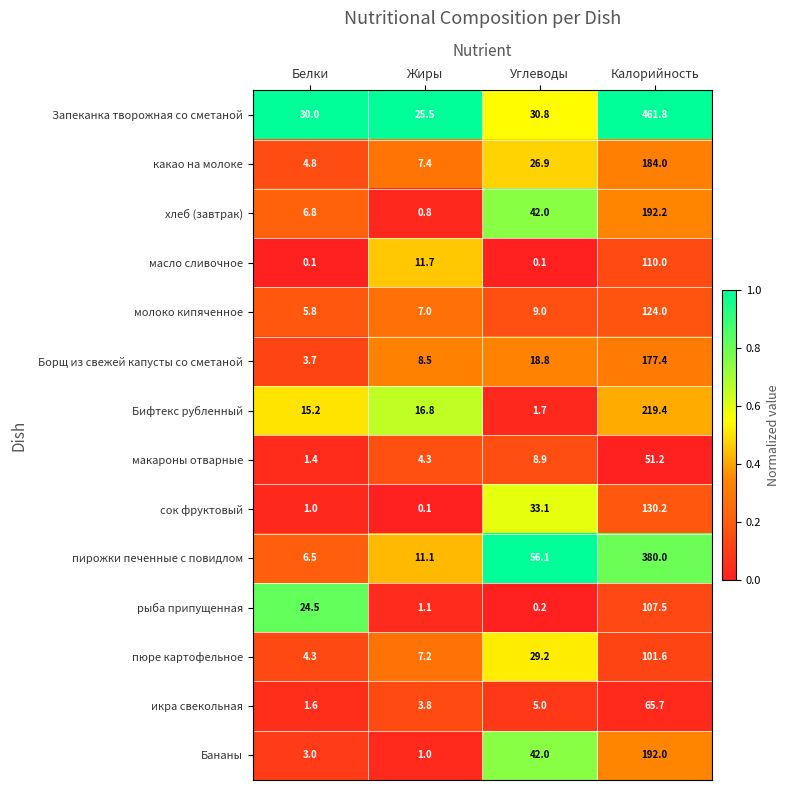

Which series has the largest range (max minus min)?

Запеканка творожная со сметаной